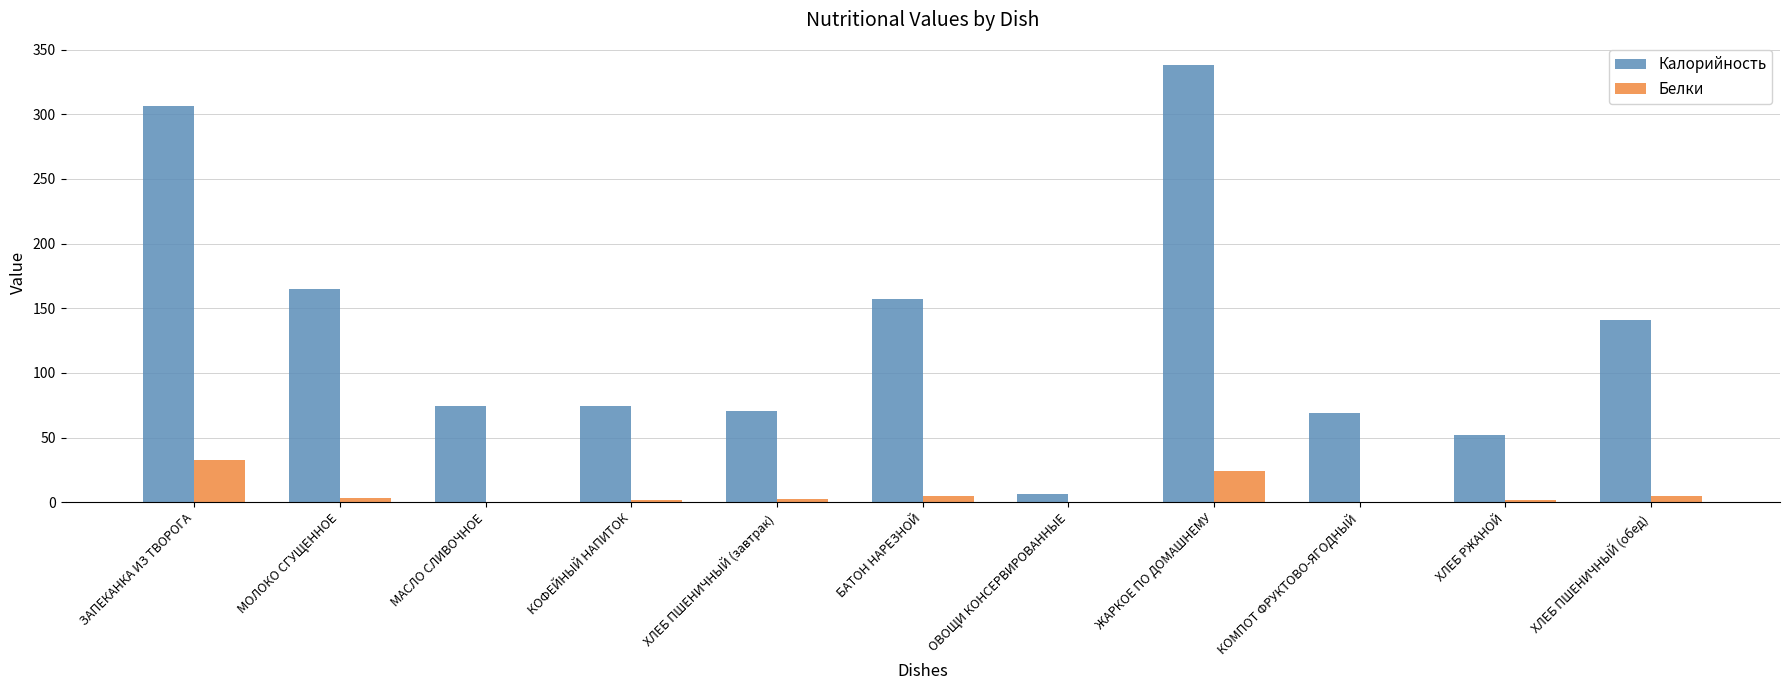

Between КОФЕЙНЫЙ НАПИТОК and ХЛЕБ ПШЕНИЧНЫЙ (обед), which series saw the biggest shift?

Калорийность